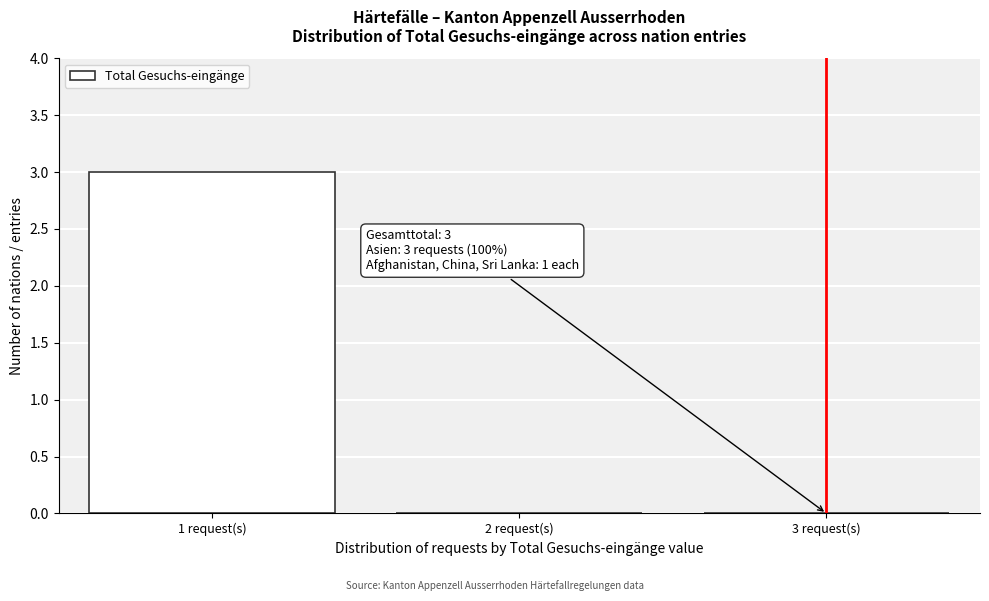

Which range on the x-axis has the tallest bar?

0.5 to 1.5